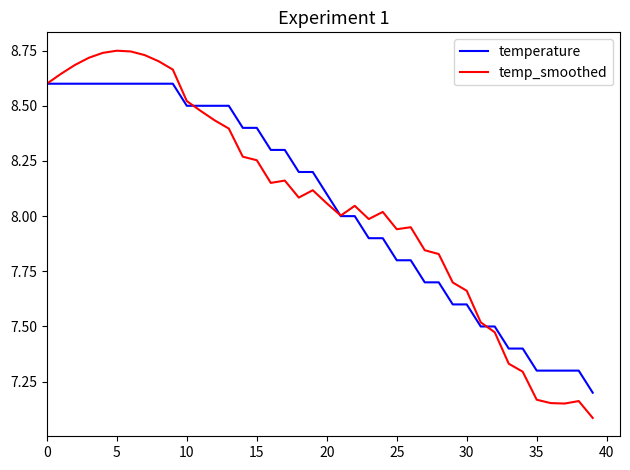

Which series has the largest range (max minus min)?

temp_smoothed